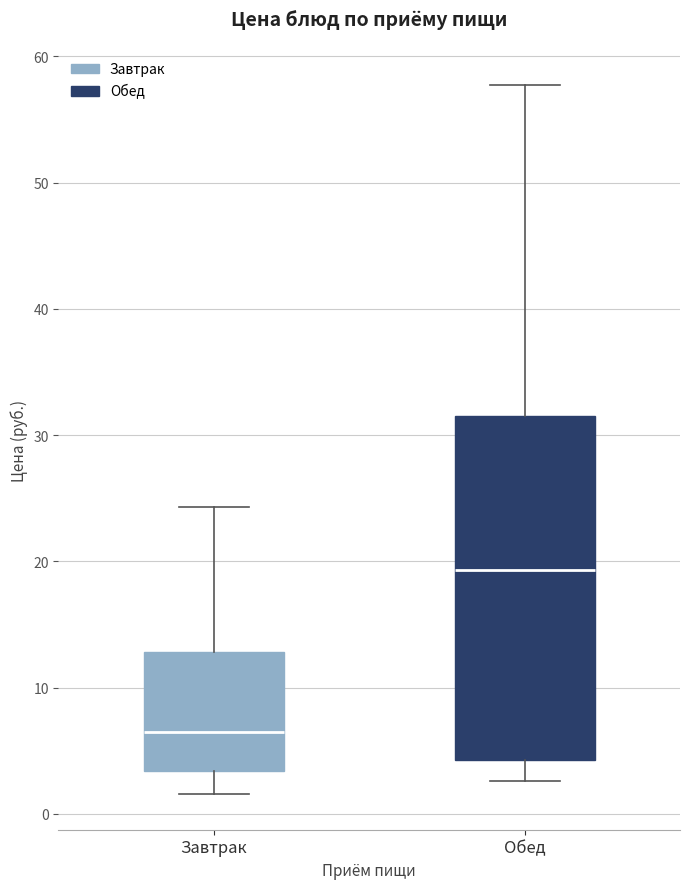

Which box has the lowest median line?

Завтрак